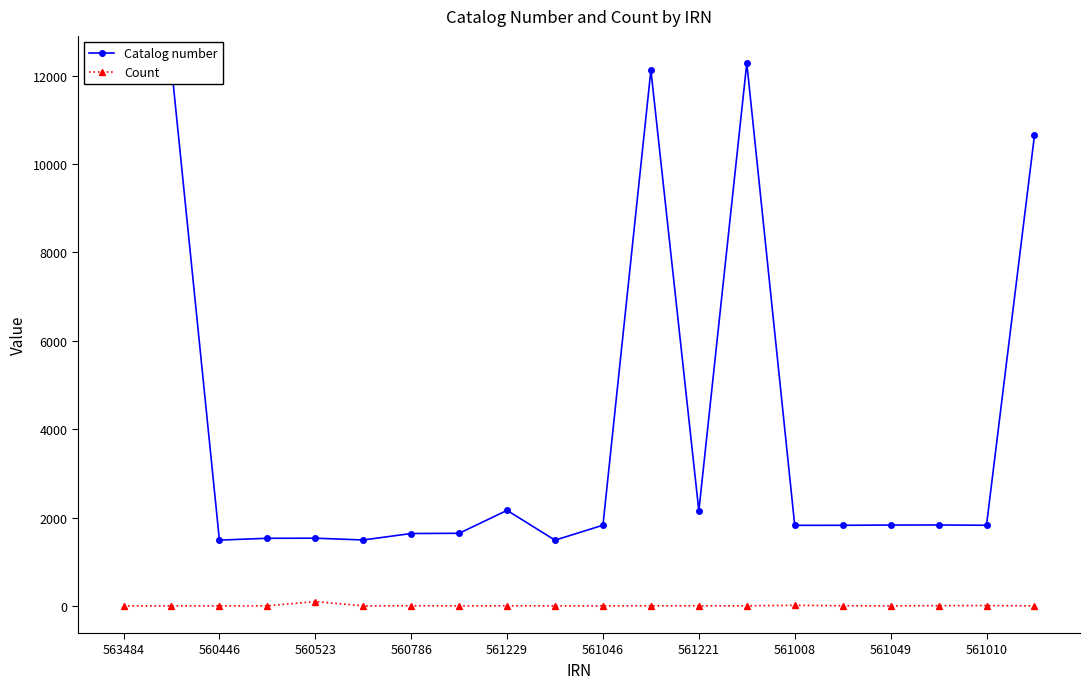

What is the average value of the Catalog number series?

4279